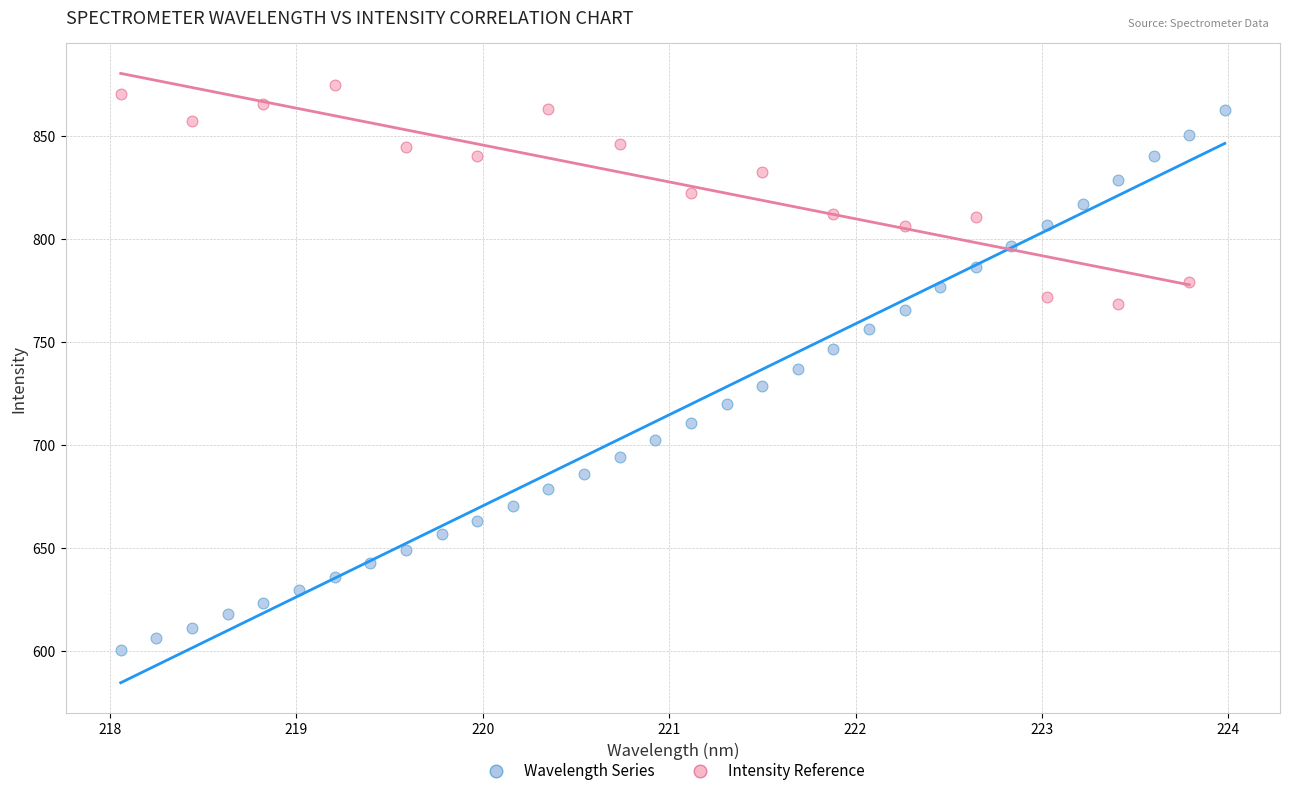

Which series contains the lowest Y value?

Wavelength Series